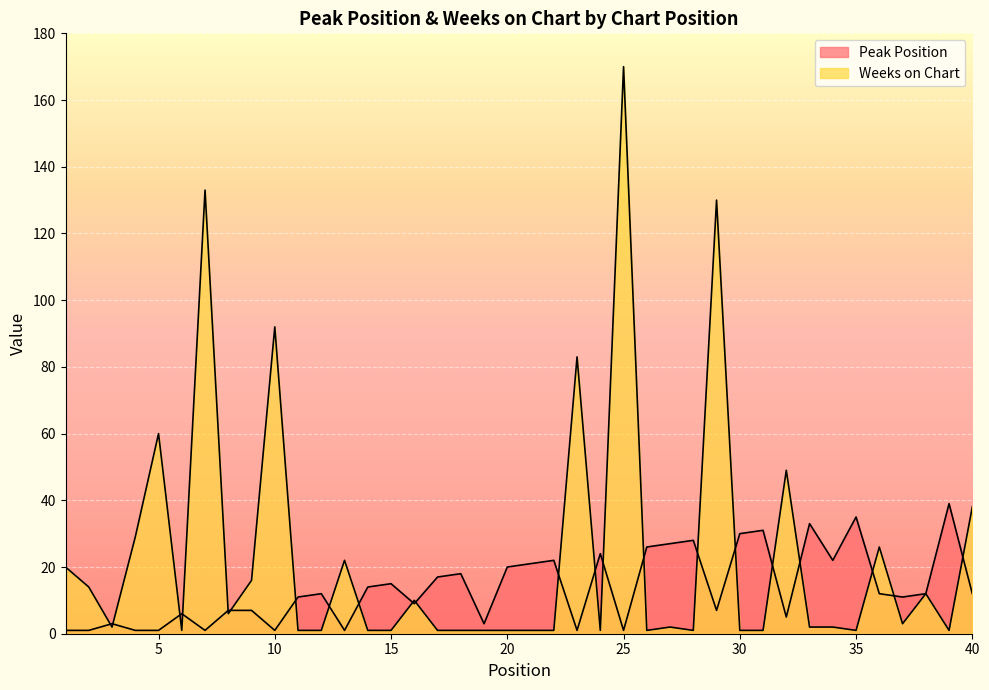

At 32, list the series in order from largest to smallest.

Weeks on Chart, Peak Position